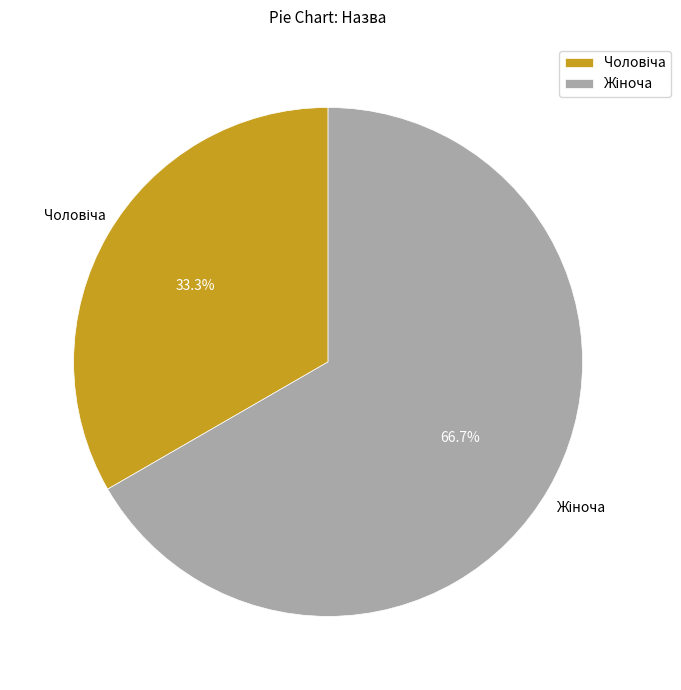

Is there any slice that represents more than half of the pie?

Yes